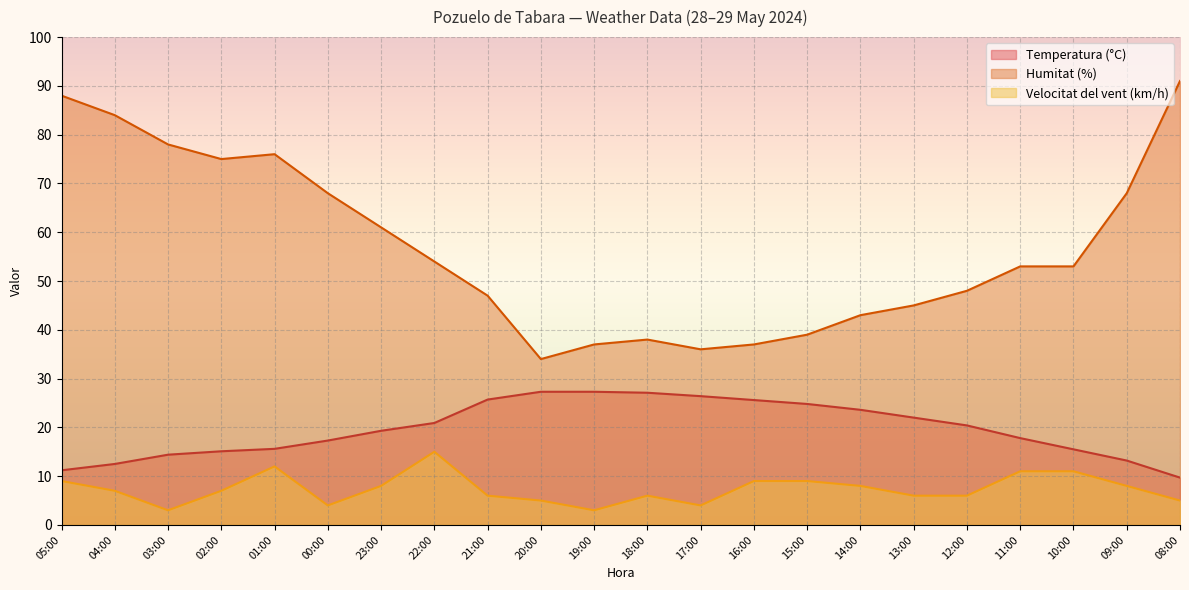

At which label does Temperatura (°C) reach its peak?

20:00